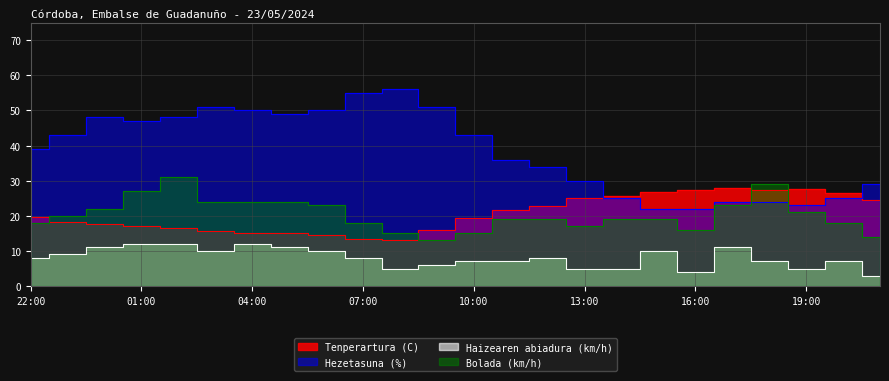

What is the total value across all series at 18:00?

87.4